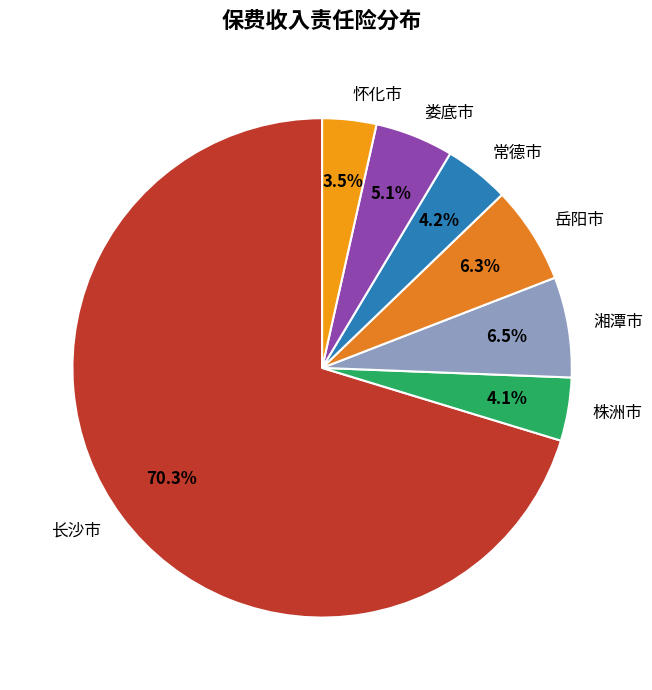

The 怀化市 slice represents 11% of the pie. True or false?

False